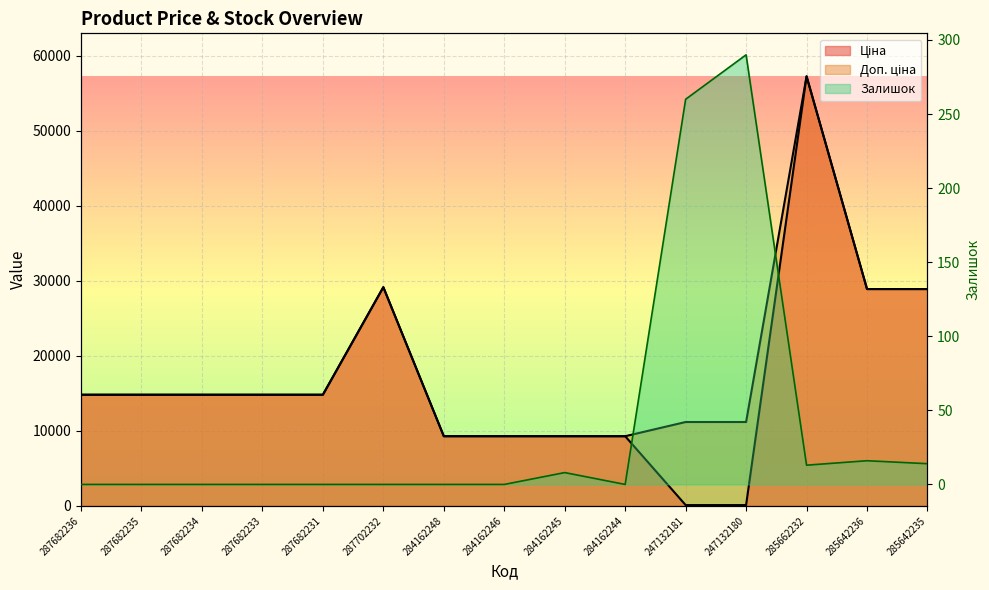

What is the label of the 6th point from the right?

284162244